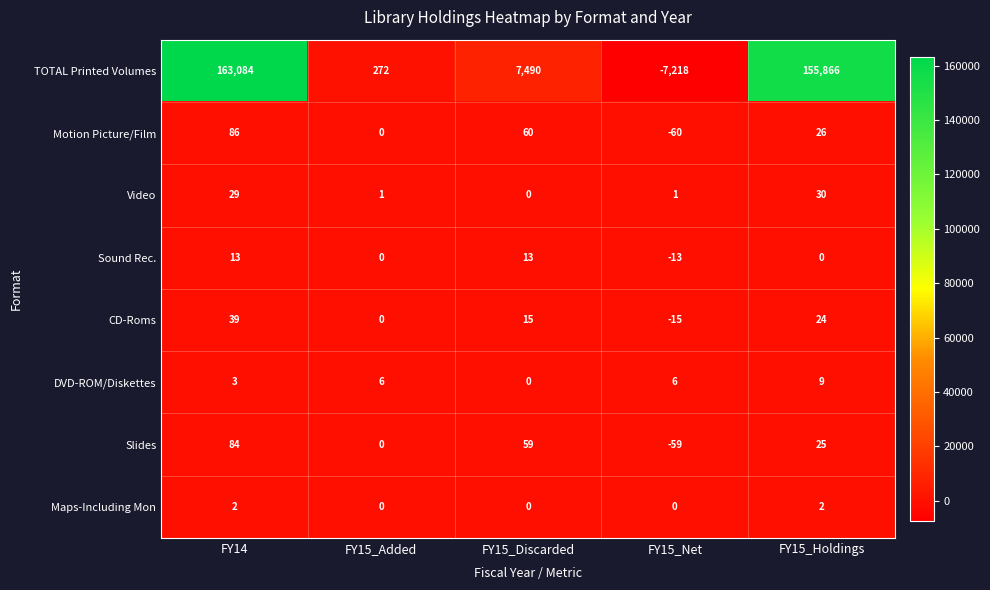

At which category is the sum across all series the highest?

FY14